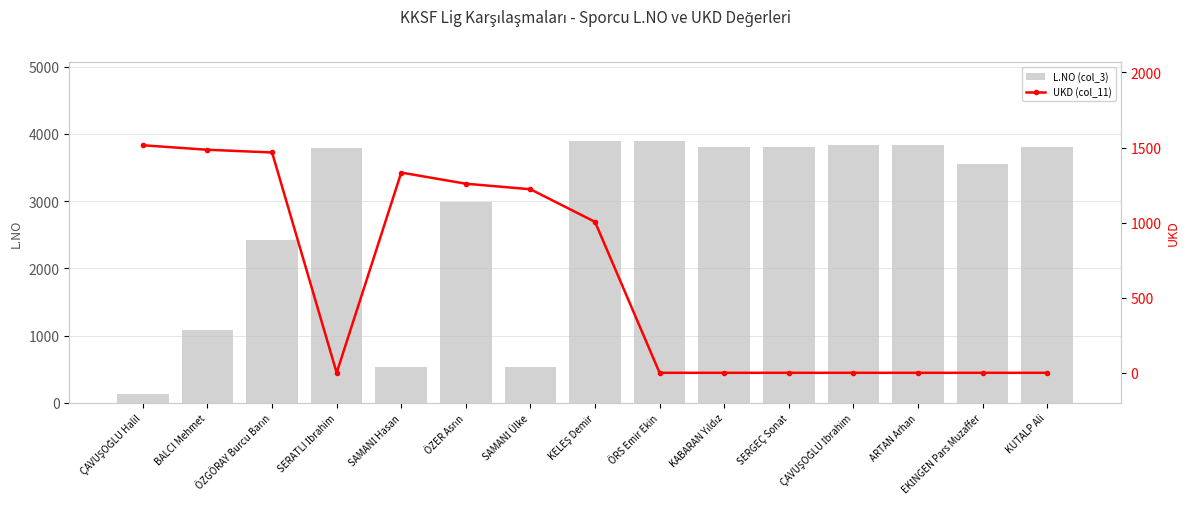

What is the difference between the maximum and minimum values in the L.NO (col_3) series?

3776